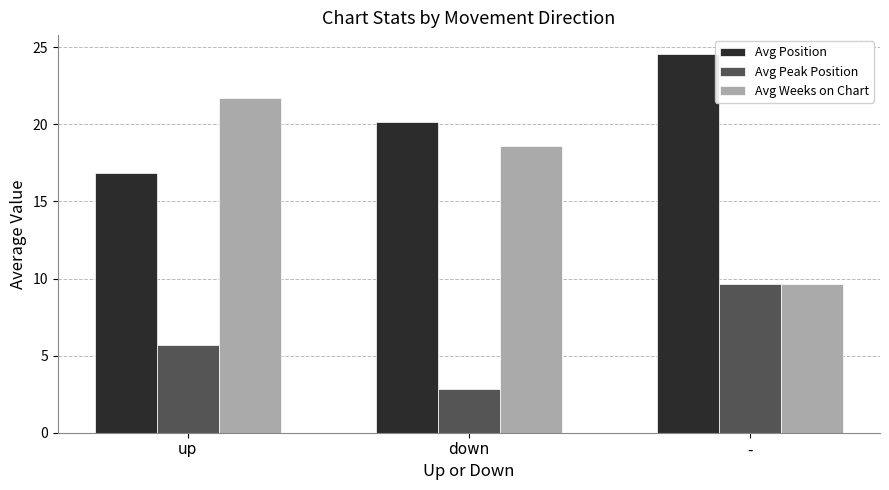

What value does the Avg Position series have at down?

20.1